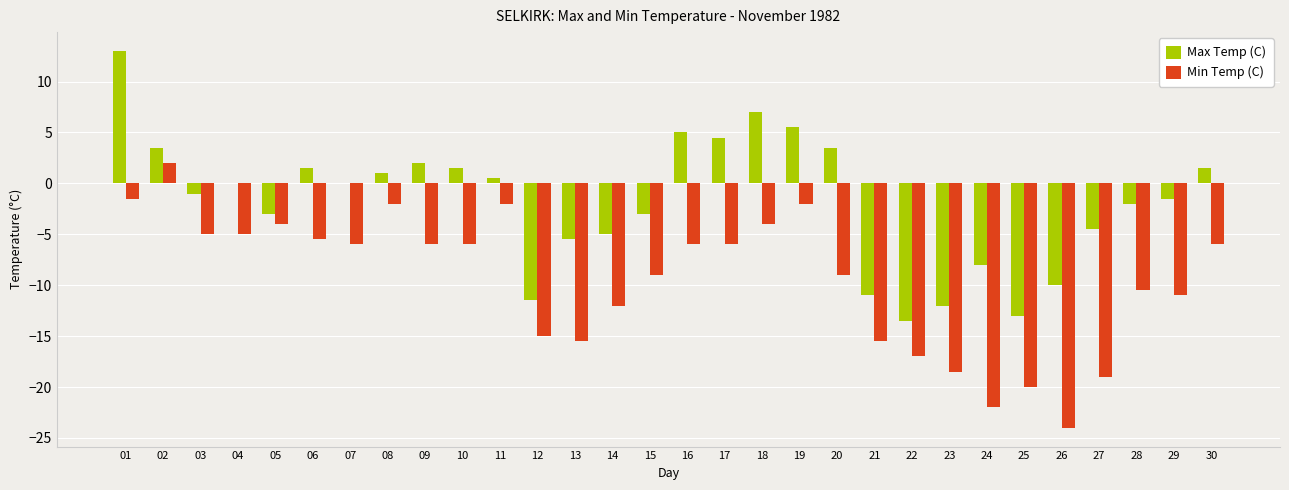

Between 04 and 08, which series saw the biggest shift?

Min Temp (C)